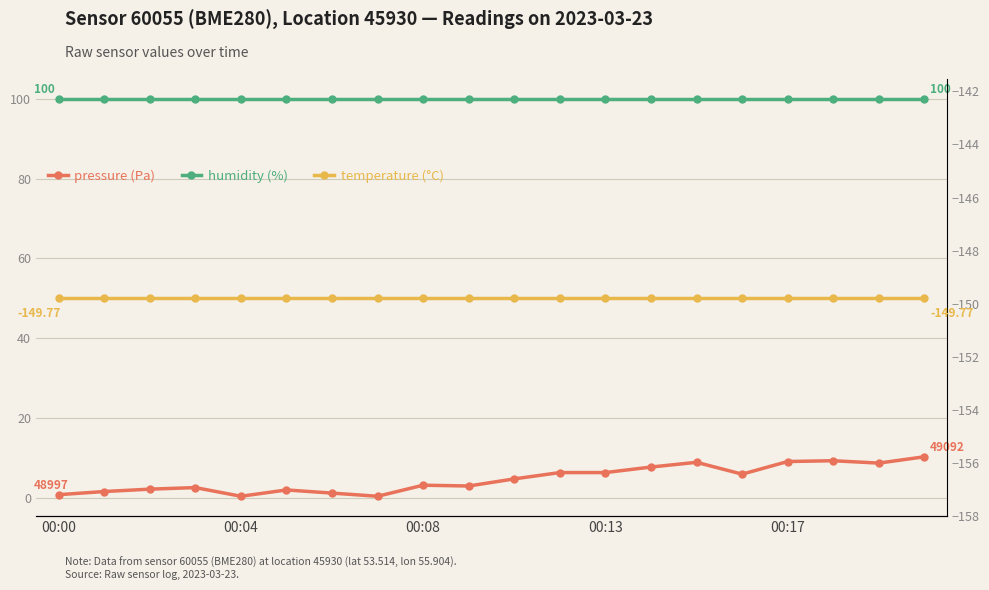

True or false: pressure has more than 1 points higher than both neighbors.

True